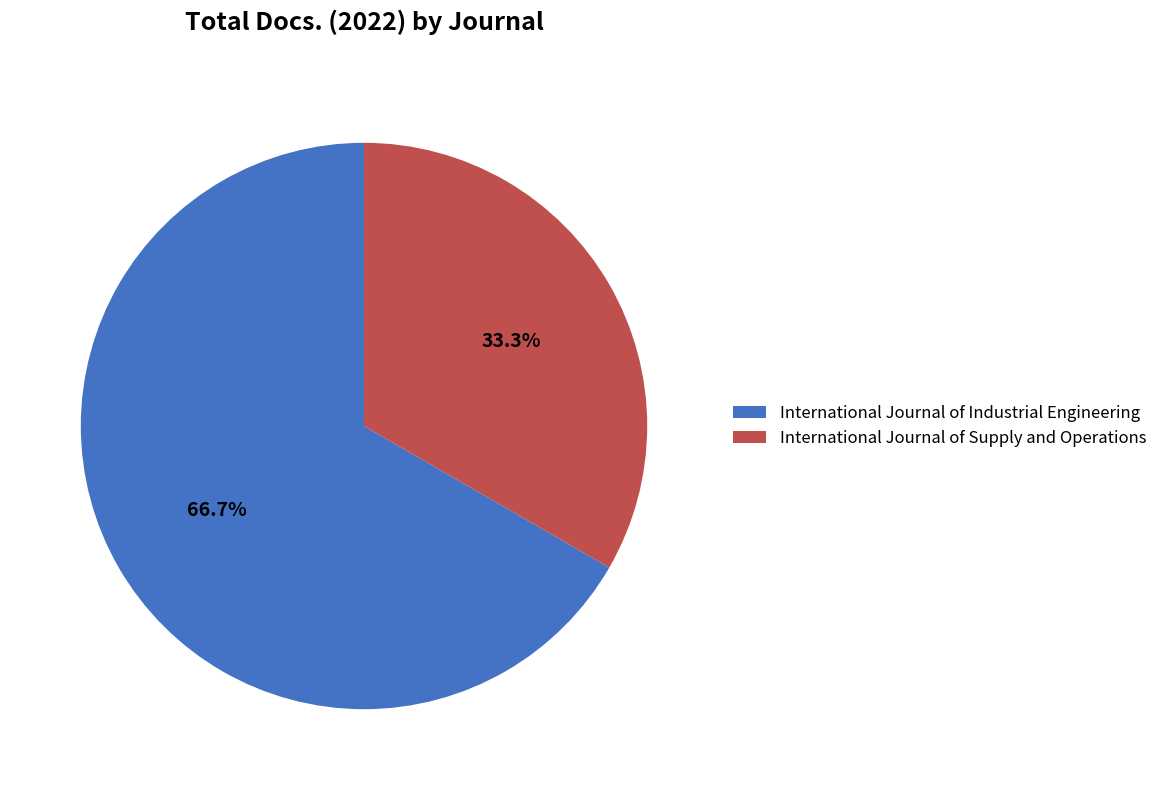

What is the smallest slice in the pie chart?

International Journal of Supply and Operations